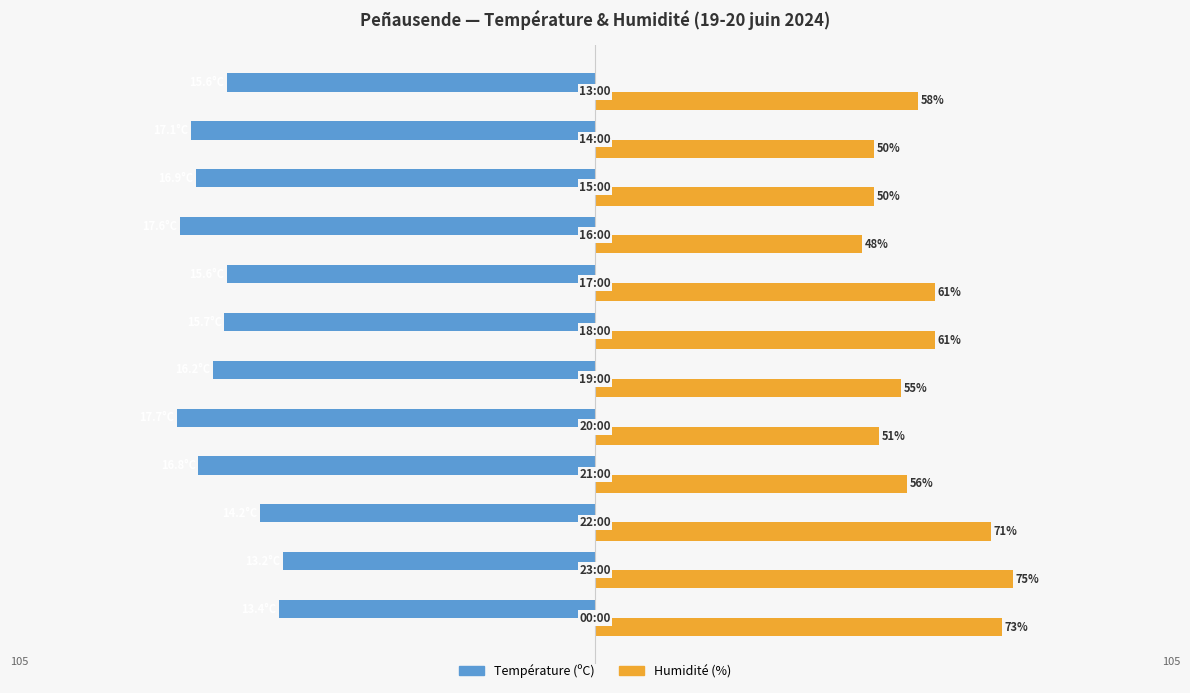

Which series has the largest total across all categories?

Humidité (%)